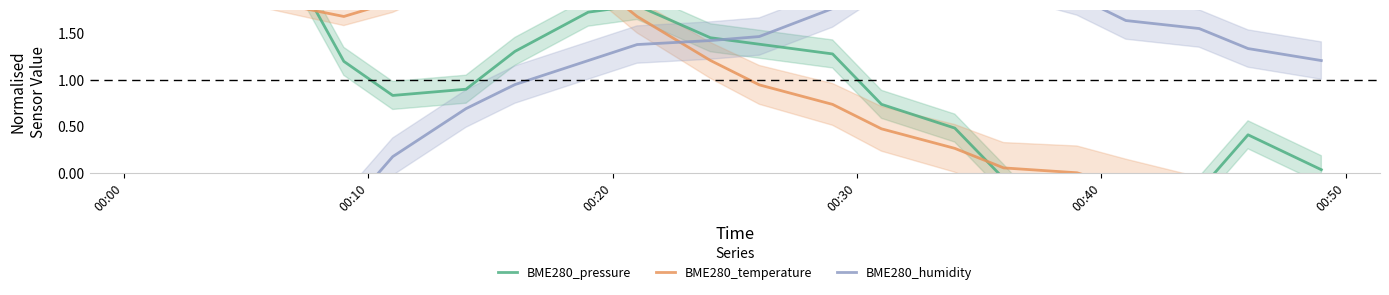

Count the number of categories in the chart.

20